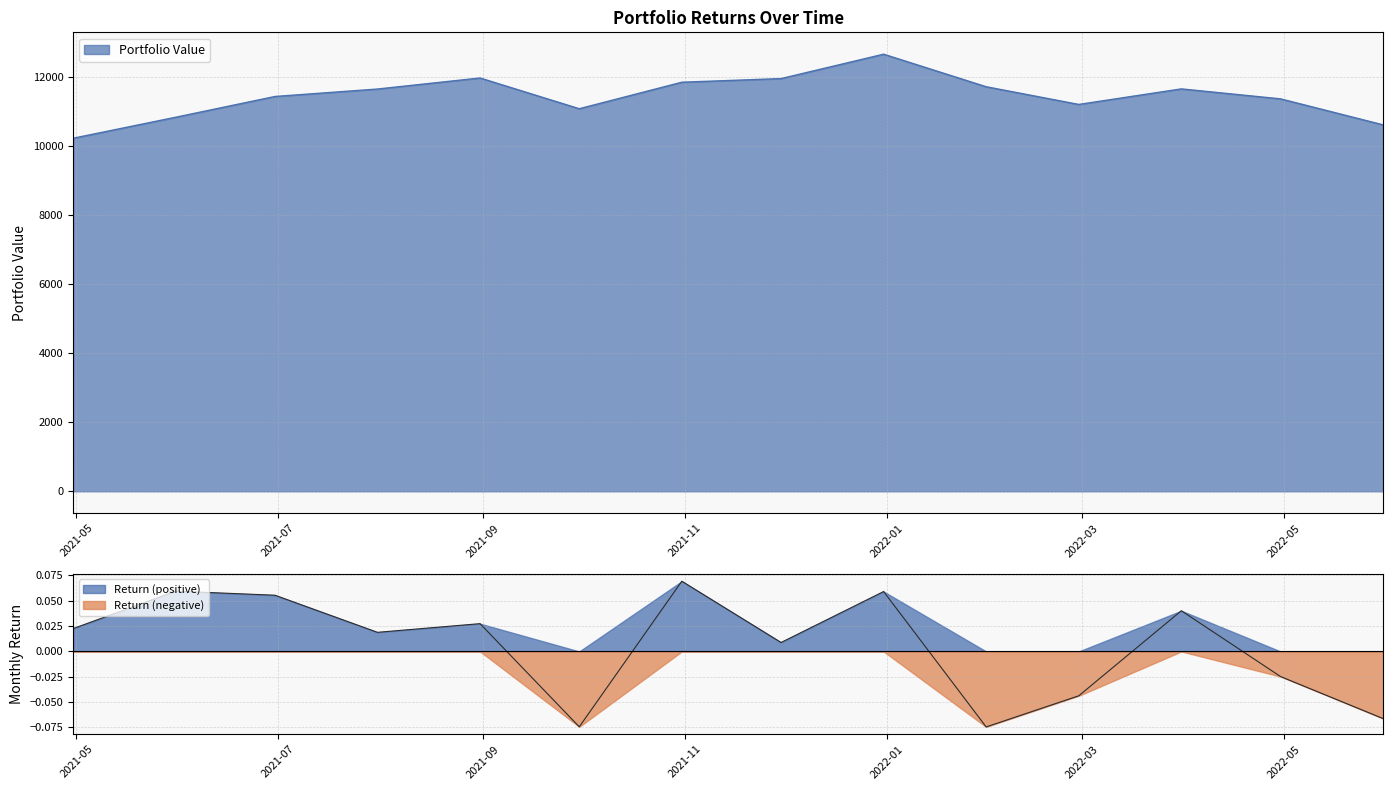

The Portfolio Value series shows 19496.2 at 2021-10-31. True or false?

False